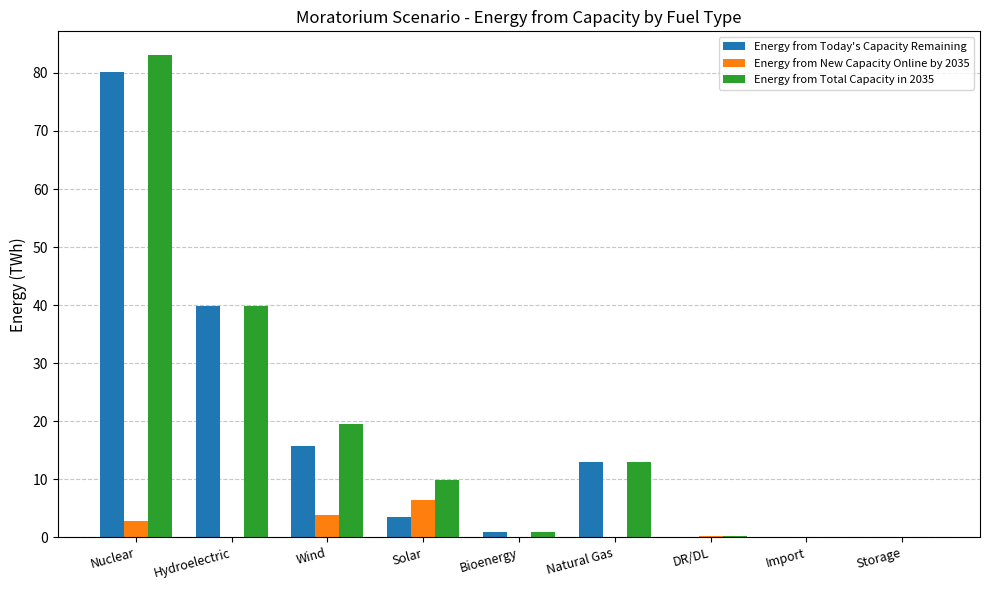

At which category is the sum across all series the highest?

Nuclear